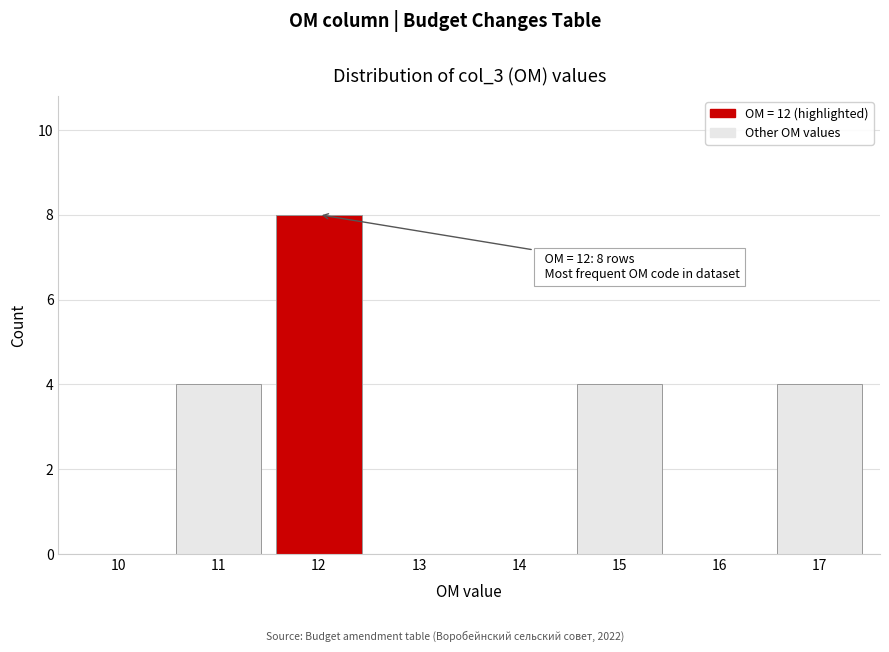

Reading right to left, what are all the values shown in this chart?

17=4	16=0	15=4	14=0	13=0	12=8	11=4	10=0